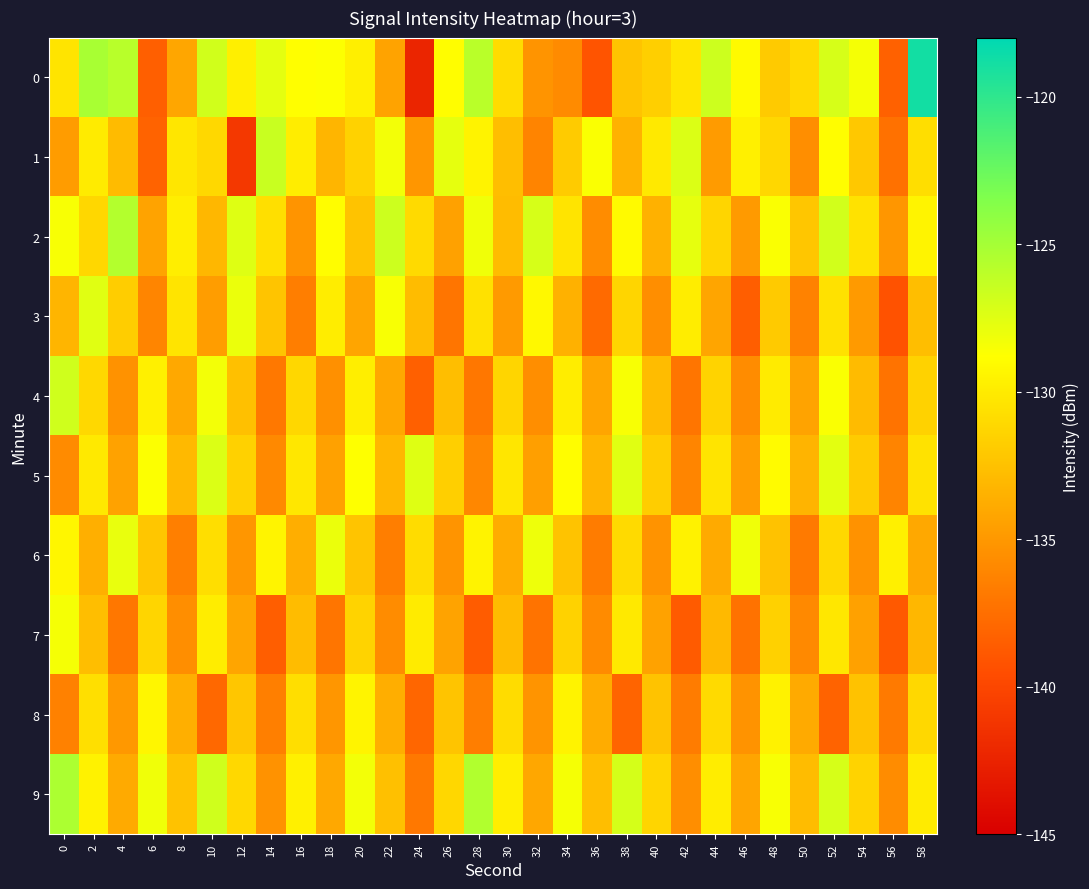

Reading left to right, transcribe all the data shown in this chart.

0: 0=-130.4	2=-125.1	4=-125.8	6=-138.4	8=-134.2	10=-126.8	12=-129.7	14=-127.7	16=-128.9	18=-128.7	20=-129.7	22=-134.3	24=-142.3	26=-128.9	28=-125.9	30=-130.9	32=-135.2	34=-135.8	36=-139.1	38=-132.3	40=-131.7	42=-130.4	44=-126.7	46=-129.1	48=-132.0	50=-131.0	52=-127.1	54=-128.4	56=-138.3	58=-118.8
1: 0=-134.8	2=-130.0	4=-132.9	6=-138.2	8=-130.2	10=-131.2	12=-141.0	14=-126.5	16=-129.9	18=-133.2	20=-131.5	22=-128.3	24=-135.1	26=-127.8	28=-129.5	30=-132.7	32=-136.2	34=-131.9	36=-128.6	38=-133.4	40=-130.1	42=-127.3	44=-134.8	46=-129.7	48=-131.2	50=-135.6	52=-128.9	54=-132.1	56=-137.4	58=-130.8
2: 0=-128.5	2=-131.2	4=-125.6	6=-134.3	8=-129.8	10=-133.1	12=-127.4	14=-130.7	16=-135.2	18=-128.9	20=-132.4	22=-126.7	24=-131.0	26=-134.5	28=-128.2	30=-132.8	32=-127.1	34=-130.4	36=-135.7	38=-129.1	40=-133.5	42=-127.8	44=-131.3	46=-134.9	48=-128.6	50=-132.2	52=-126.9	54=-130.5	56=-135.1	58=-129.4
3: 0=-133.2	2=-127.5	4=-131.8	6=-136.1	8=-130.4	10=-134.7	12=-128.0	14=-132.3	16=-136.6	18=-129.9	20=-134.2	22=-128.5	24=-132.8	26=-137.1	28=-130.6	30=-134.9	32=-129.2	34=-133.5	36=-137.8	38=-131.3	40=-135.6	42=-129.9	44=-134.2	46=-138.5	48=-132.0	50=-136.3	52=-130.6	54=-134.9	56=-139.2	58=-132.7
4: 0=-126.8	2=-131.1	4=-135.4	6=-129.7	8=-134.0	10=-128.3	12=-132.6	14=-136.9	16=-131.2	18=-135.5	20=-129.8	22=-134.1	24=-138.4	26=-132.7	28=-137.0	30=-131.3	32=-135.6	34=-129.9	36=-134.2	38=-128.5	40=-132.8	42=-137.1	44=-131.4	46=-135.7	48=-130.0	50=-134.3	52=-128.6	54=-132.9	56=-137.2	58=-131.5
5: 0=-135.8	2=-130.1	4=-134.4	6=-128.7	8=-133.0	10=-127.3	12=-131.6	14=-135.9	16=-130.2	18=-134.5	20=-128.8	22=-133.1	24=-127.4	26=-131.7	28=-136.0	30=-130.3	32=-134.6	34=-128.9	36=-133.2	38=-127.5	40=-131.8	42=-136.1	44=-130.4	46=-134.7	48=-129.0	50=-133.3	52=-127.6	54=-131.9	56=-136.2	58=-130.5
6: 0=-129.3	2=-133.6	4=-127.9	6=-132.2	8=-136.5	10=-130.8	12=-135.1	14=-129.4	16=-133.7	18=-128.0	20=-132.3	22=-136.6	24=-130.9	26=-135.2	28=-129.5	30=-133.8	32=-128.1	34=-132.4	36=-136.7	38=-131.0	40=-135.3	42=-129.6	44=-133.9	46=-128.2	48=-132.5	50=-136.8	52=-131.1	54=-135.4	56=-129.7	58=-134.0
7: 0=-128.4	2=-132.7	4=-137.0	6=-131.3	8=-135.6	10=-129.9	12=-134.2	14=-138.5	16=-132.8	18=-137.1	20=-131.4	22=-135.7	24=-130.0	26=-134.3	28=-138.6	30=-132.9	32=-137.2	34=-131.5	36=-135.8	38=-130.1	40=-134.4	42=-138.7	44=-133.0	46=-137.3	48=-131.6	50=-135.9	52=-130.2	54=-134.5	56=-138.8	58=-133.1
8: 0=-136.4	2=-130.7	4=-135.0	6=-129.3	8=-133.6	10=-137.9	12=-132.2	14=-136.5	16=-130.8	18=-135.1	20=-129.4	22=-133.7	24=-138.0	26=-132.3	28=-136.6	30=-130.9	32=-135.2	34=-129.5	36=-133.8	38=-138.1	40=-132.4	42=-136.7	44=-131.0	46=-135.3	48=-129.6	50=-133.9	52=-138.2	54=-132.5	56=-136.8	58=-131.1
9: 0=-125.3	2=-129.6	4=-133.9	6=-128.2	8=-132.5	10=-126.8	12=-131.1	14=-135.4	16=-129.7	18=-134.0	20=-128.3	22=-132.6	24=-136.9	26=-131.2	28=-125.5	30=-129.8	32=-134.1	34=-128.4	36=-132.7	38=-127.0	40=-131.3	42=-135.6	44=-129.9	46=-134.2	48=-128.5	50=-132.8	52=-127.1	54=-131.4	56=-135.7	58=-130.0